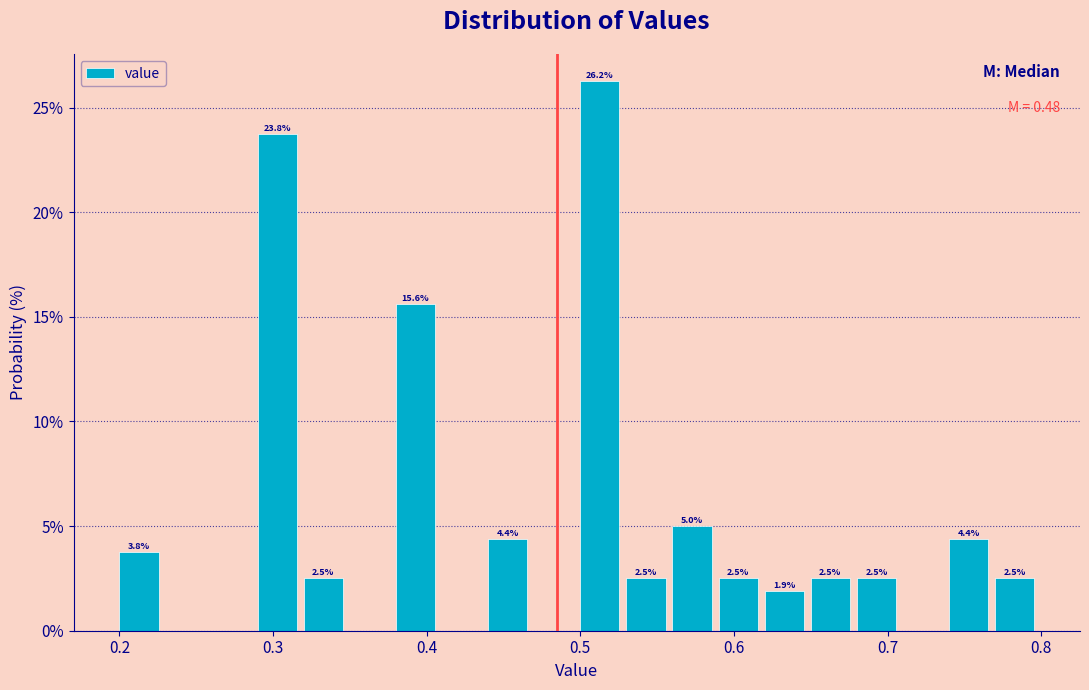

Read against the x-axis, roughly where is the centre of the tallest bar?

0.51